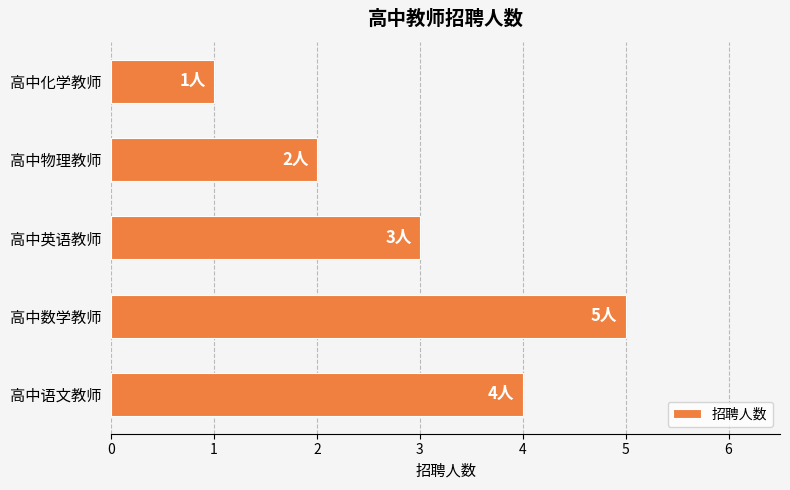

What is the smallest value displayed?

1